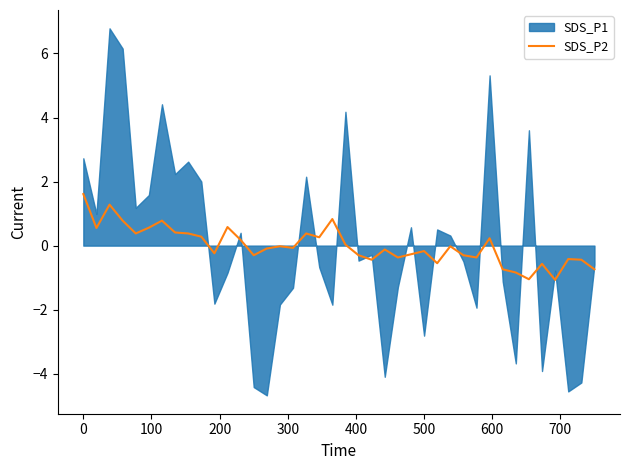

What is the lowest value of the SDS_P2 series?

-1.1